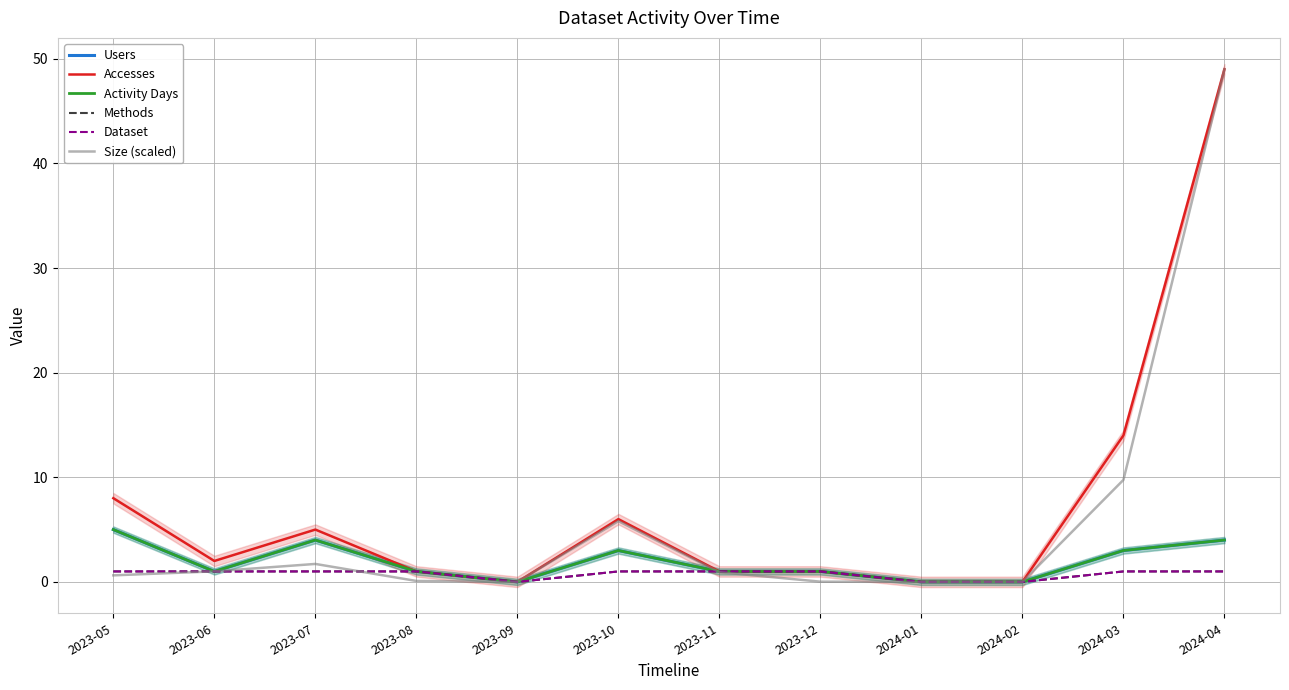

Reading left to right, what are all the values shown in this chart?

Users: 2023-05=5.0	2023-06=1.0	2023-07=4.0	2023-08=1.0	2023-09=0.0	2023-10=3.0	2023-11=1.0	2023-12=1.0	2024-01=0.0	2024-02=0.0	2024-03=3.0	2024-04=4.0
Accesses: 2023-05=8.0	2023-06=2.0	2023-07=5.0	2023-08=1.0	2023-09=0.0	2023-10=6.0	2023-11=1.0	2023-12=1.0	2024-01=0.0	2024-02=0.0	2024-03=14.0	2024-04=49.0
Activity Days: 2023-05=5.0	2023-06=1.0	2023-07=4.0	2023-08=1.0	2023-09=0.0	2023-10=3.0	2023-11=1.0	2023-12=1.0	2024-01=0.0	2024-02=0.0	2024-03=3.0	2024-04=4.0
Methods: 2023-05=1.0	2023-06=1.0	2023-07=1.0	2023-08=1.0	2023-09=0.0	2023-10=1.0	2023-11=1.0	2023-12=1.0	2024-01=0.0	2024-02=0.0	2024-03=1.0	2024-04=1.0
Dataset: 2023-05=1.0	2023-06=1.0	2023-07=1.0	2023-08=1.0	2023-09=0.0	2023-10=1.0	2023-11=1.0	2023-12=1.0	2024-01=0.0	2024-02=0.0	2024-03=1.0	2024-04=1.0
Size (scaled): 2023-05=0.6	2023-06=1.0	2023-07=1.7	2023-08=0.1	2023-09=0.0	2023-10=5.8	2023-11=0.9	2023-12=0.0	2024-01=0.0	2024-02=0.0	2024-03=9.8	2024-04=49.0